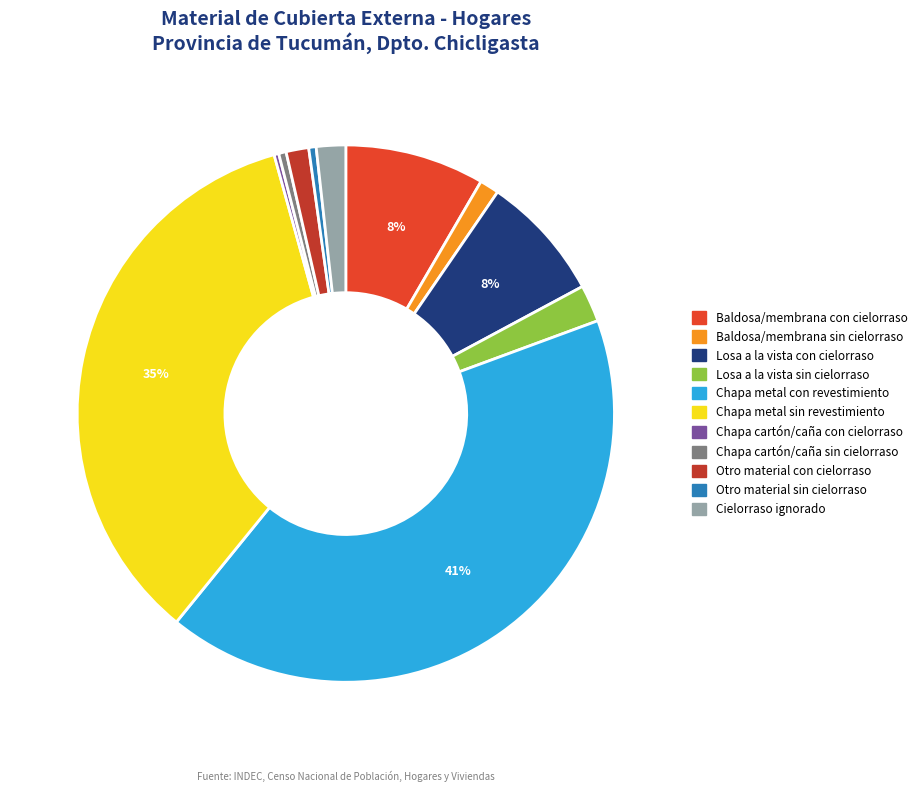

Does any single category account for the majority?

No